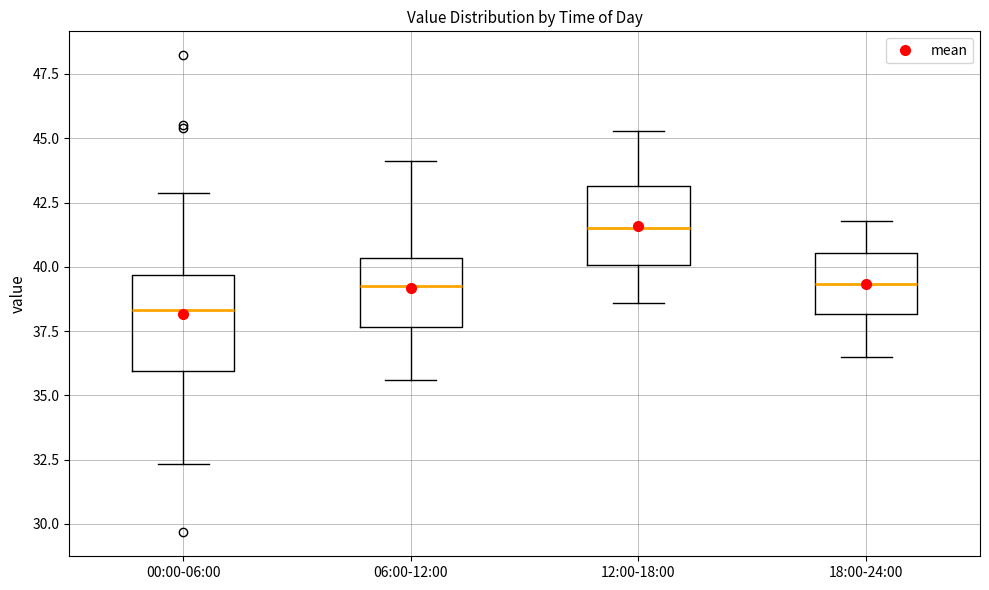

Which box is the tallest, from its lower edge to its upper edge?

00:00-06:00